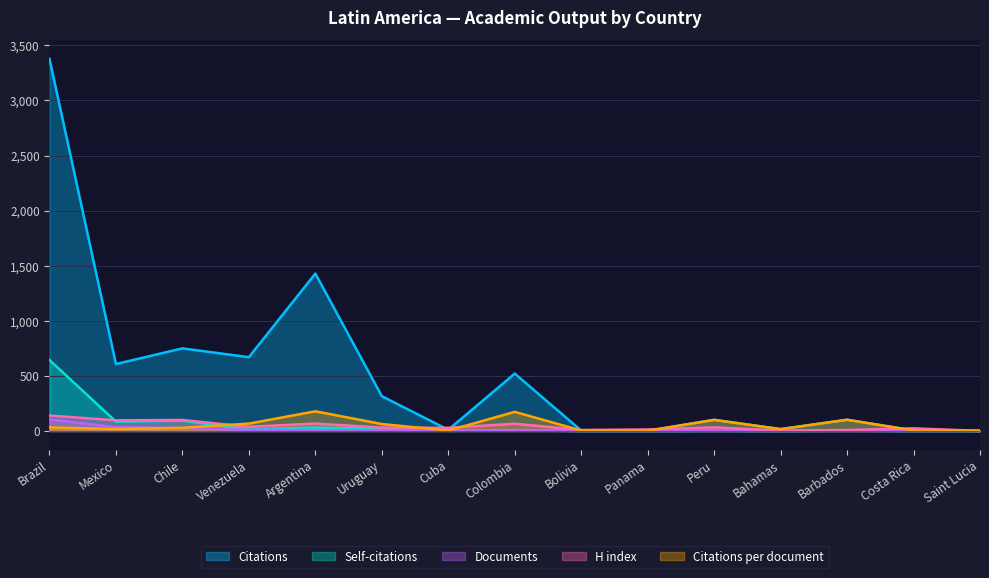

Reading right to left, what are all the values shown in this chart?

Citations: 1.0	5.0	102.0	17.0	101.0	2.0	4.0	521.0	11.0	316.0	1429.0	670.0	750.0	608.0	3378.0
Self-citations: 0.0	0.0	2.0	0.0	1.0	0.0	0.0	6.0	1.0	19.0	31.0	14.0	94.0	85.0	644.0
H index: 1.0	24.0	9.0	3.0	33.0	14.0	9.0	66.0	29.0	31.0	67.0	38.0	100.0	97.0	140.0
Citations per document: 1.0	5.0	102.0	17.0	101.0	2.0	4.0	173.7	3.7	63.2	178.6	67.0	28.9	17.4	32.2
Documents: 1.0	1.0	1.0	1.0	1.0	1.0	1.0	3.0	3.0	5.0	8.0	10.0	26.0	35.0	105.0